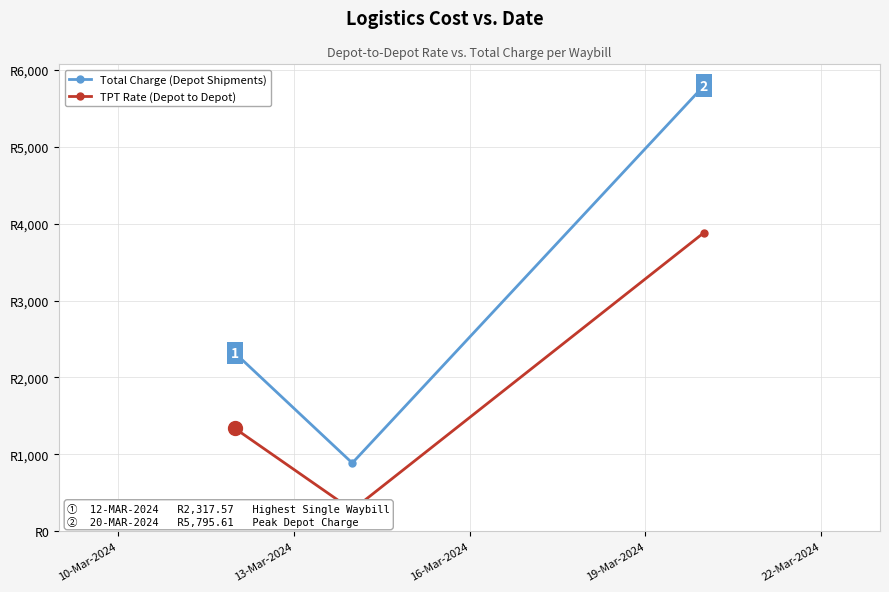

What is the difference between the TPT Rate (Depot to Depot) values at 10-Mar-2024 and 16-Mar-2024?

2547.7